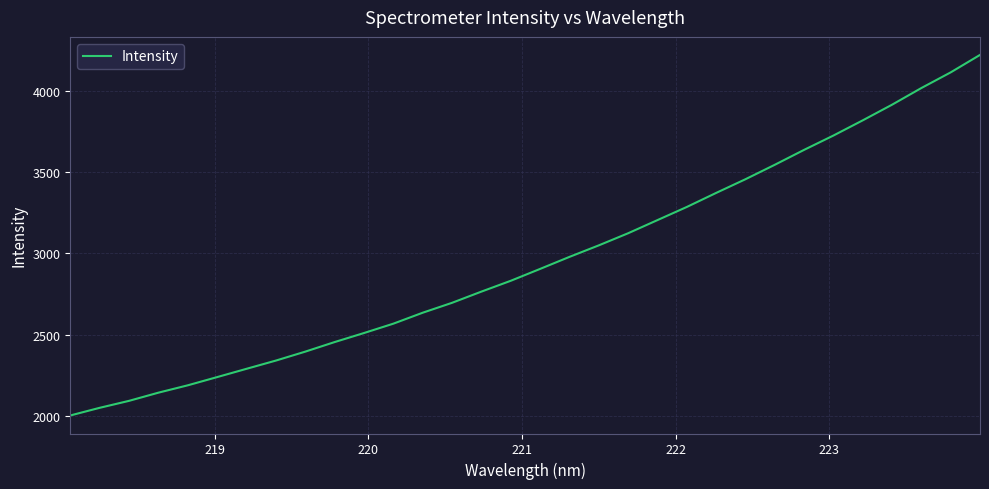

What is the maximum value shown in the chart?

4221.7